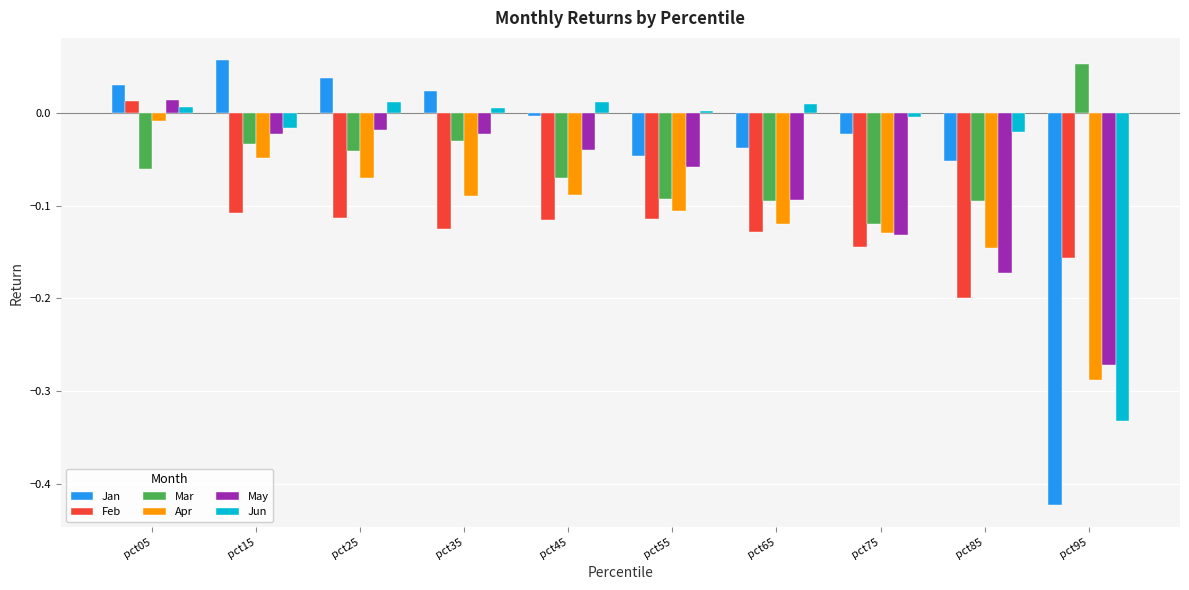

Which category has the lowest value in the Jan series?

pct95